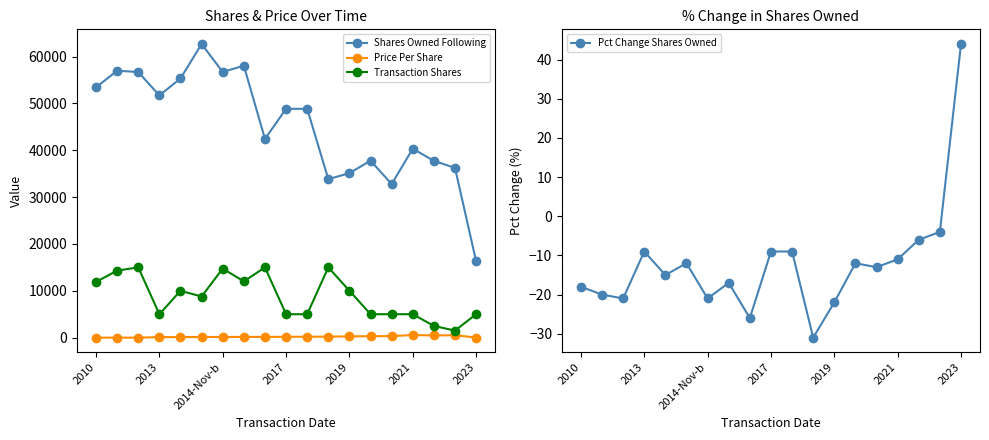

Does the chart have visible grid lines?

No